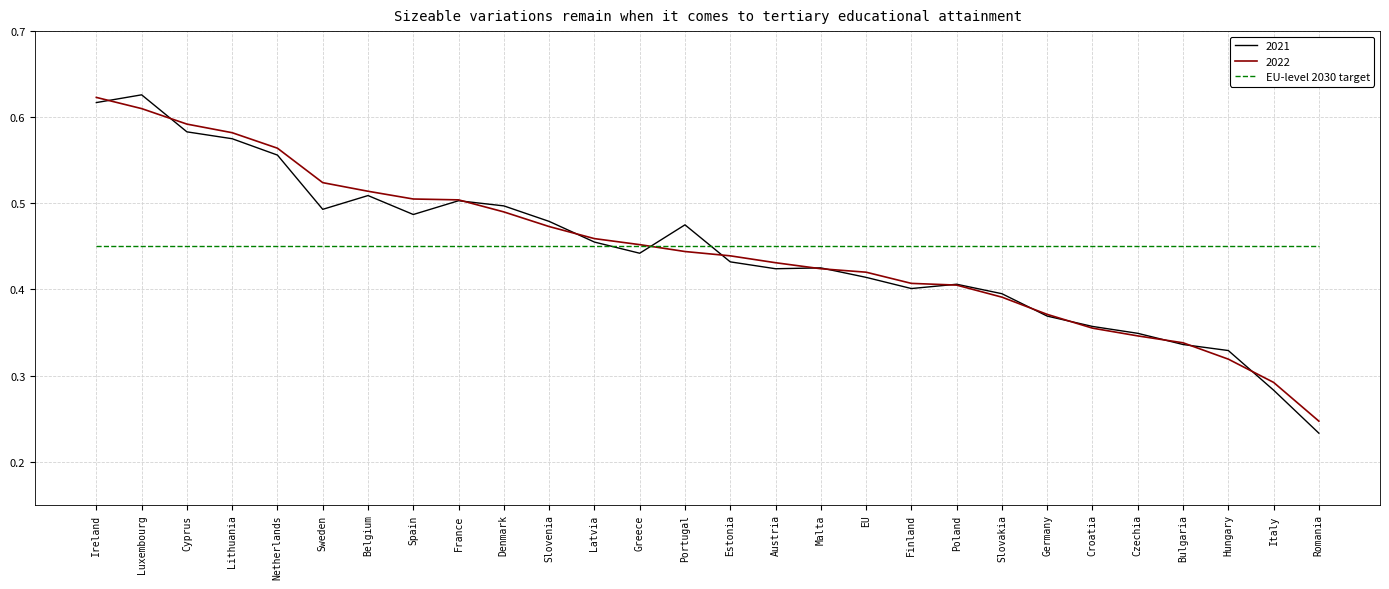

In 2021, how many points are lower than both neighbors (excluding endpoints)?

5